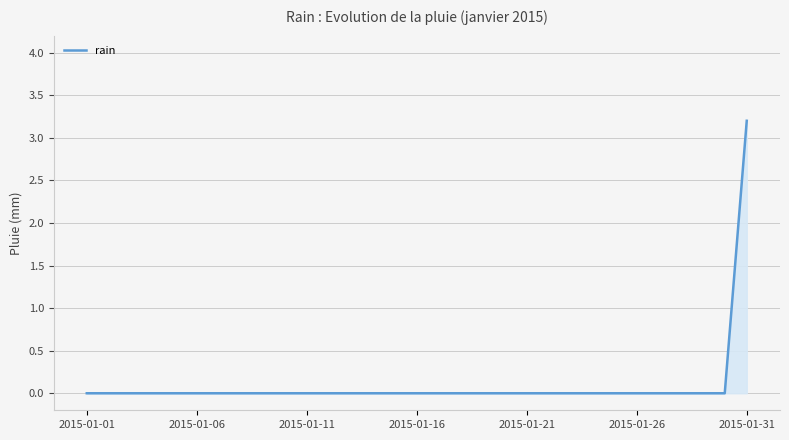

What is the difference between the maximum and minimum values?

3.2